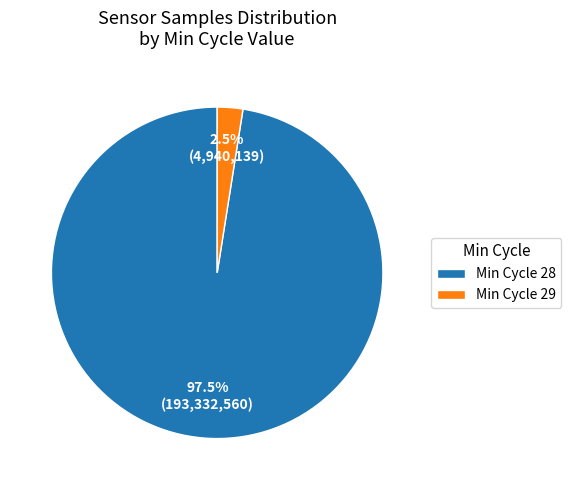

Count the number of slices in the pie.

2